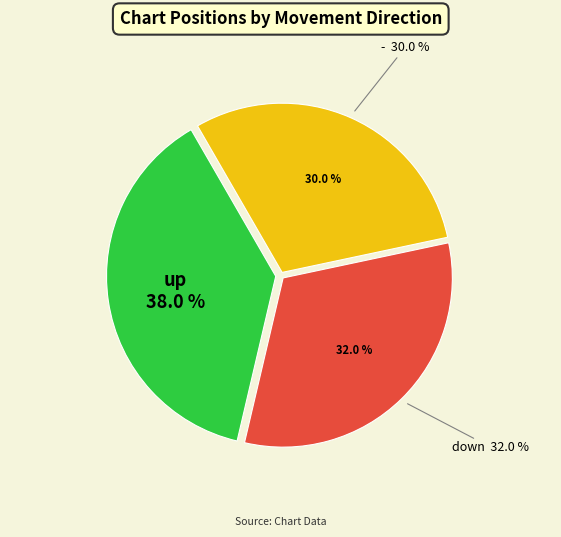

How many segments does this pie chart have?

3